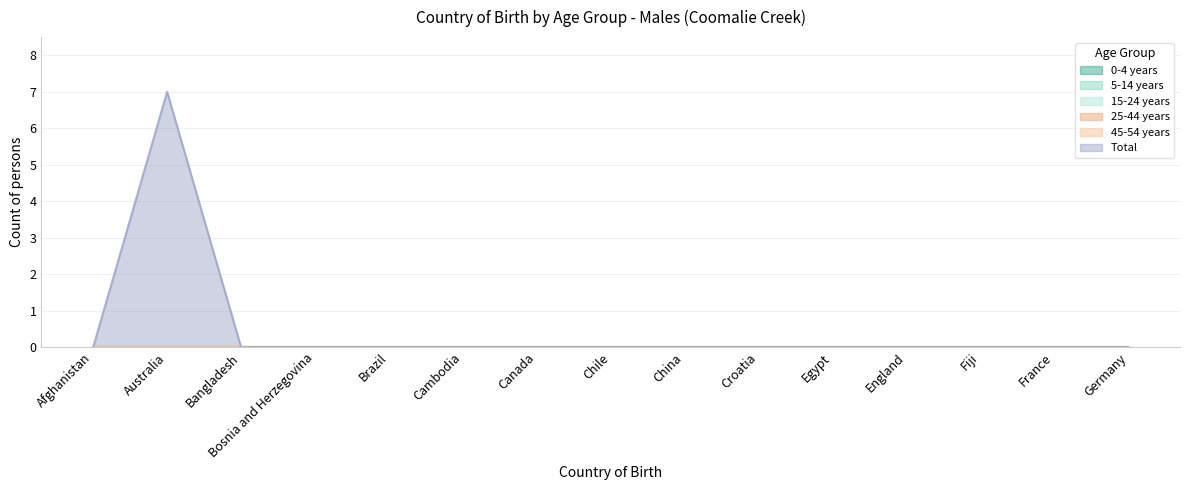

At France, list the series in order from largest to smallest.

0-4 years, 5-14 years, 15-24 years, 25-44 years, 45-54 years, Total